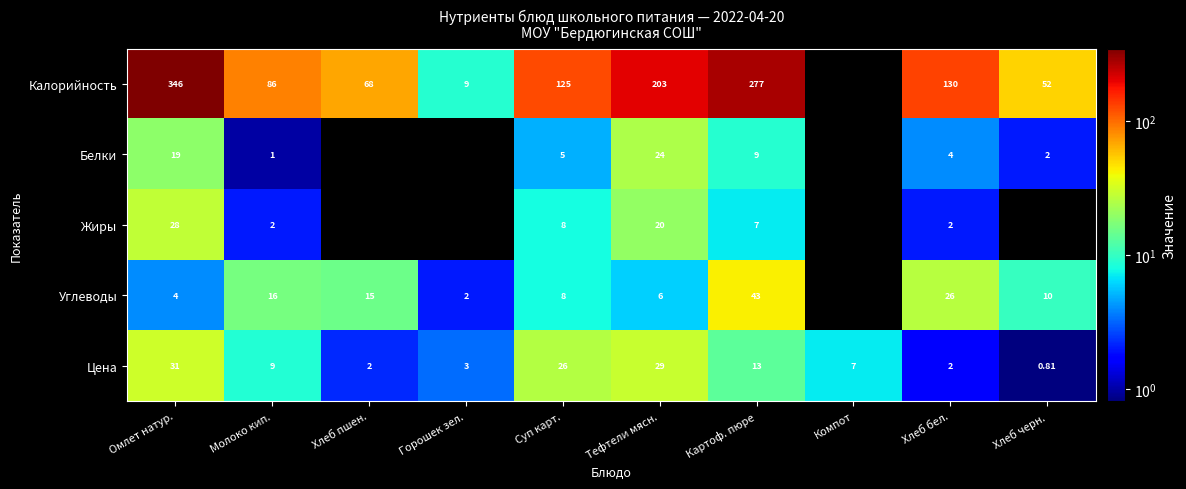

Where is Цена nearest to the value 15?

Картоф. пюре